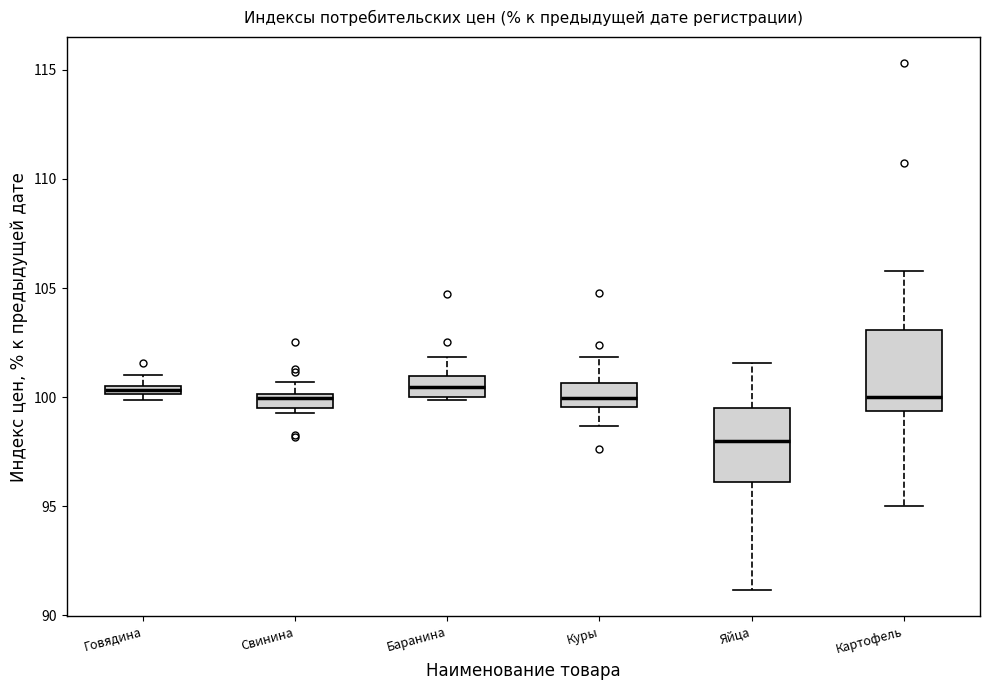

Where does the lower whisker of the box for Яйца end on the y-axis? The values are not printed on the chart, so give them approximately, as read against the axis.

91.0